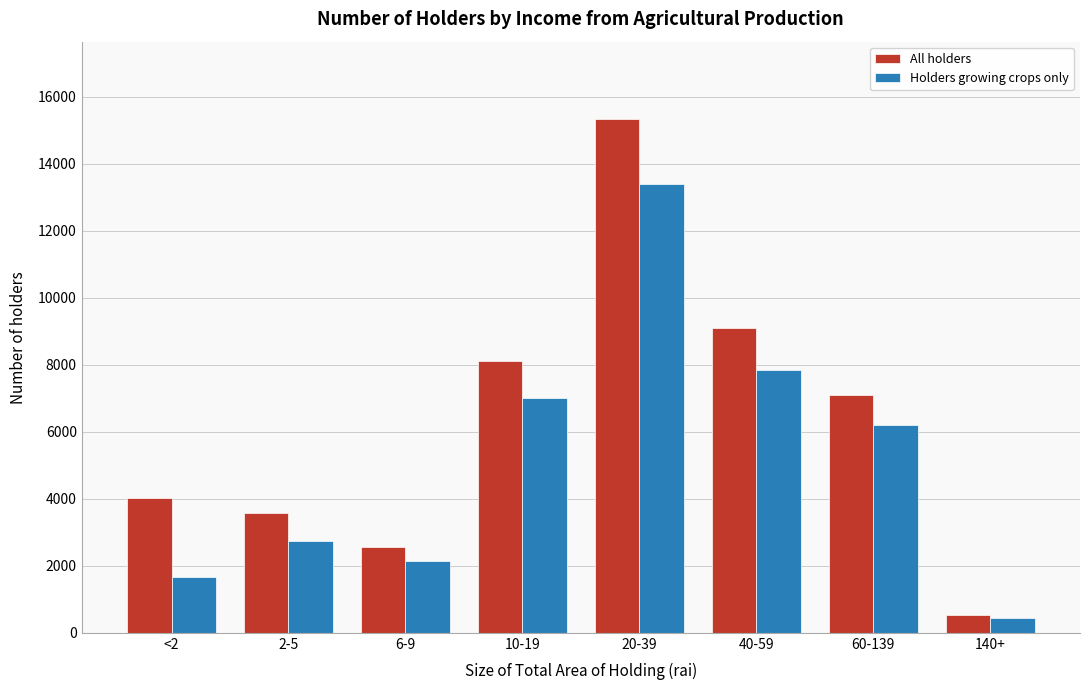

Reading left to right, transcribe all the data shown in this chart.

All holders: 4027	3563	2559	8119	15344	9095	7086	517
Holders growing crops only: 1658	2727	2129	7007	13410	7856	6190	428